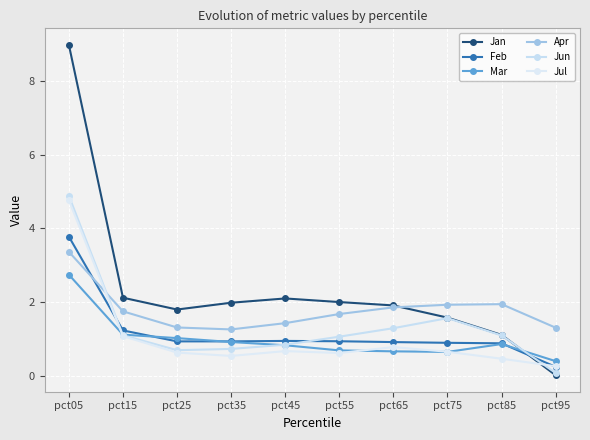

At which category does Feb reach its first local peak?

pct45